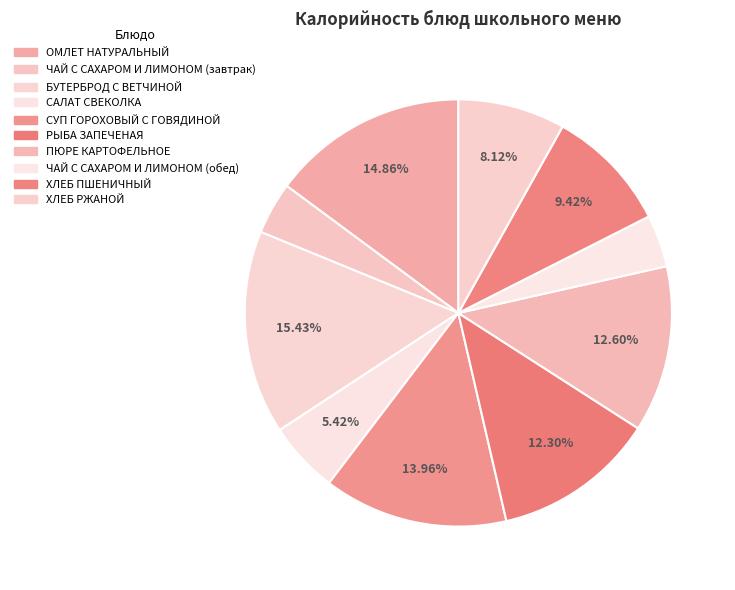

To the nearest percent, what percentage of the pie is ОМЛЕТ НАТУРАЛЬНЫЙ?

15%